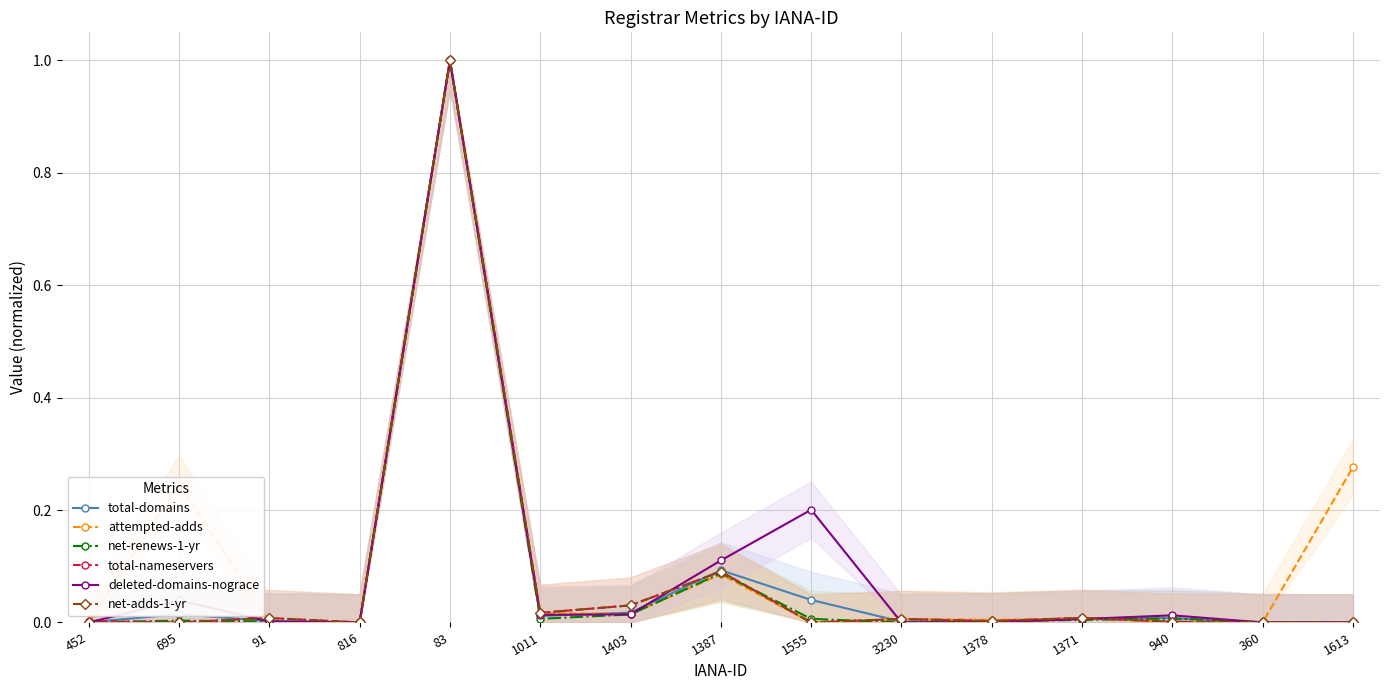

After their last crossing, which series has the higher values: net-renews-1-yr or total-nameservers?

net-renews-1-yr